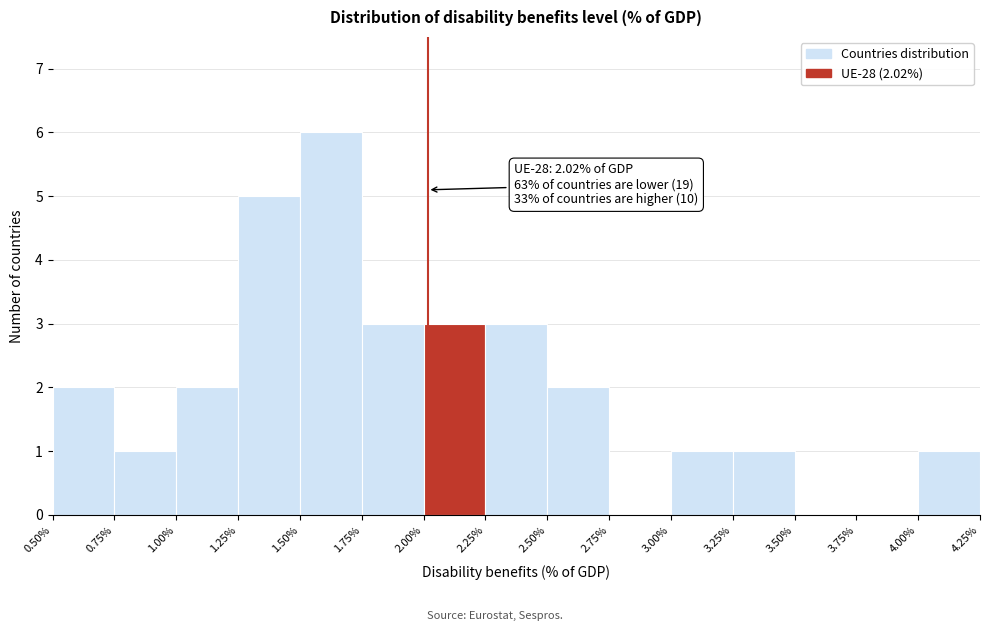

Which range on the x-axis has the tallest bar?

1.50% to 1.75%